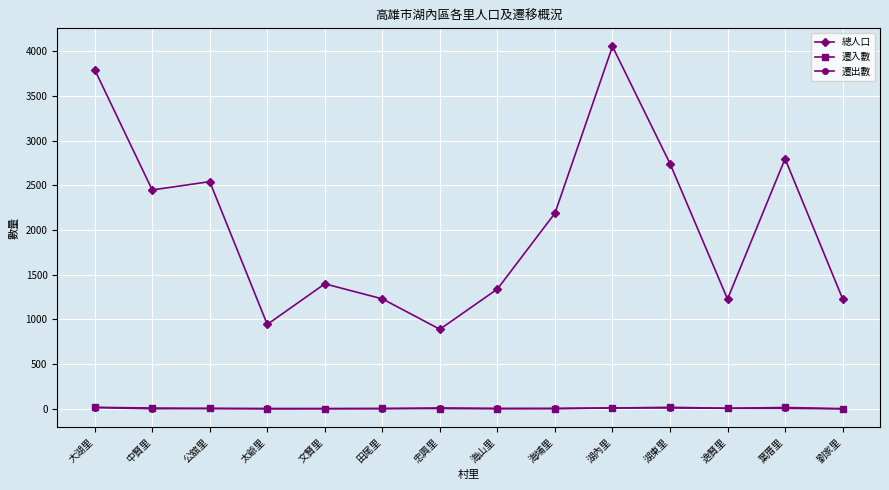

What is the label of the 2nd point from the left?

中賢里